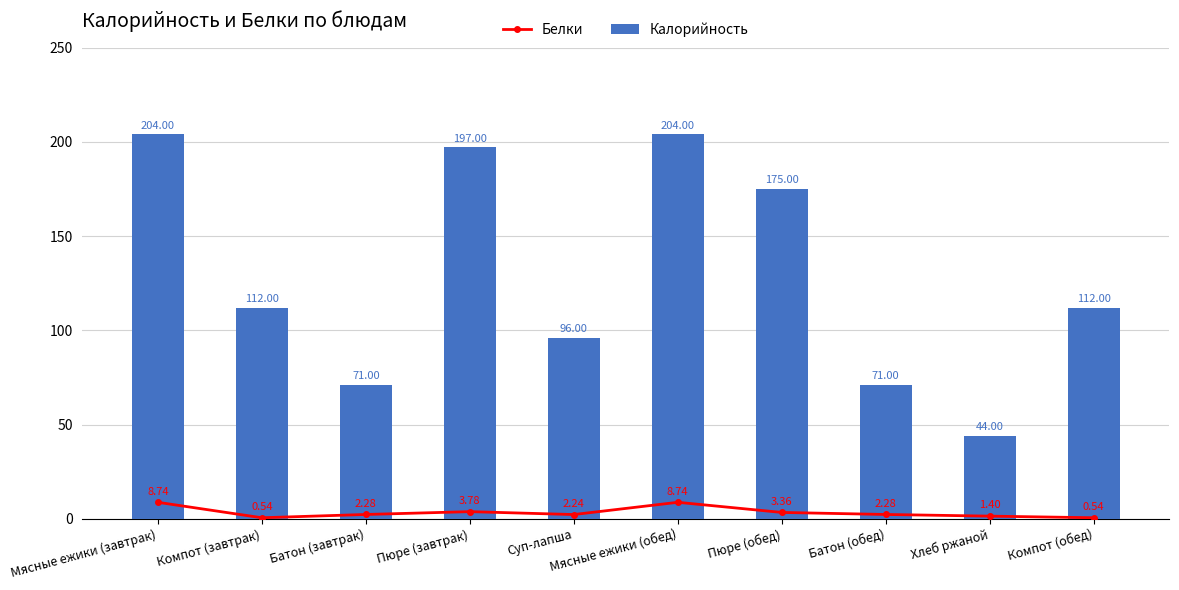

What is the sum of the Белки values at Батон (завтрак) and Суп-лапша?

4.5